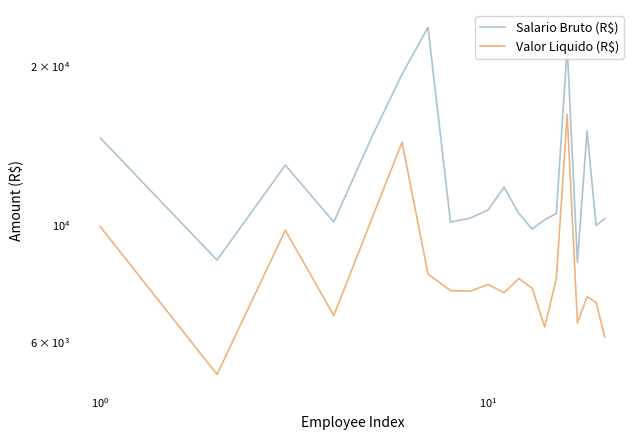

How many values in the Salario Bruto (R$) series exceed 10523?

11